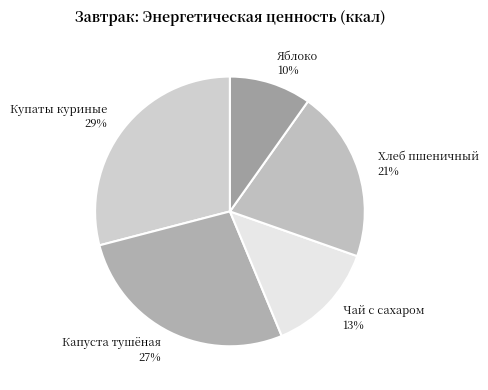

To the nearest percent, what is the average slice percentage?

20%